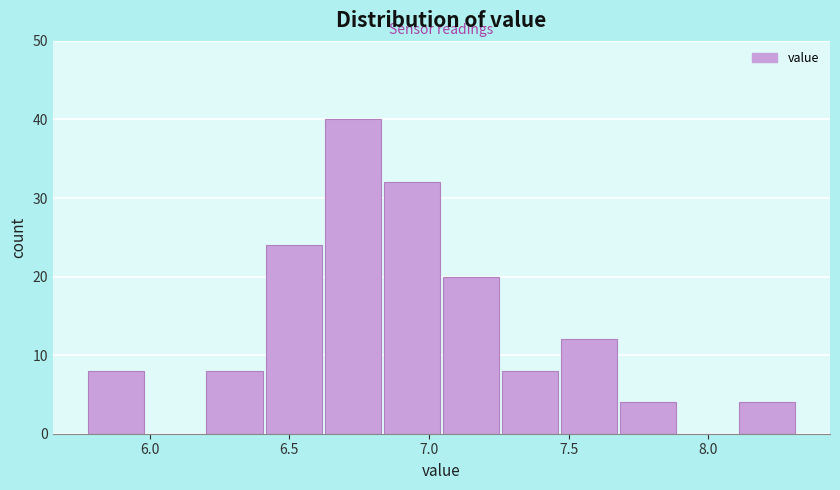

Reading left to right, list every bar in this chart as the range it spans on the x-axis followed by its height. Neither the bar edges nor the heights are printed on the chart, so give them approximately, as read against the axes.

5.80 to 6.00: 8
6.00 to 6.20: 0
6.20 to 6.40: 8
6.40 to 6.65: 24
6.65 to 6.85: 40
6.85 to 7.05: 32
7.05 to 7.25: 20
7.25 to 7.45: 8
7.45 to 7.70: 12
7.70 to 7.90: 4
7.90 to 8.10: 0
8.10 to 8.30: 4